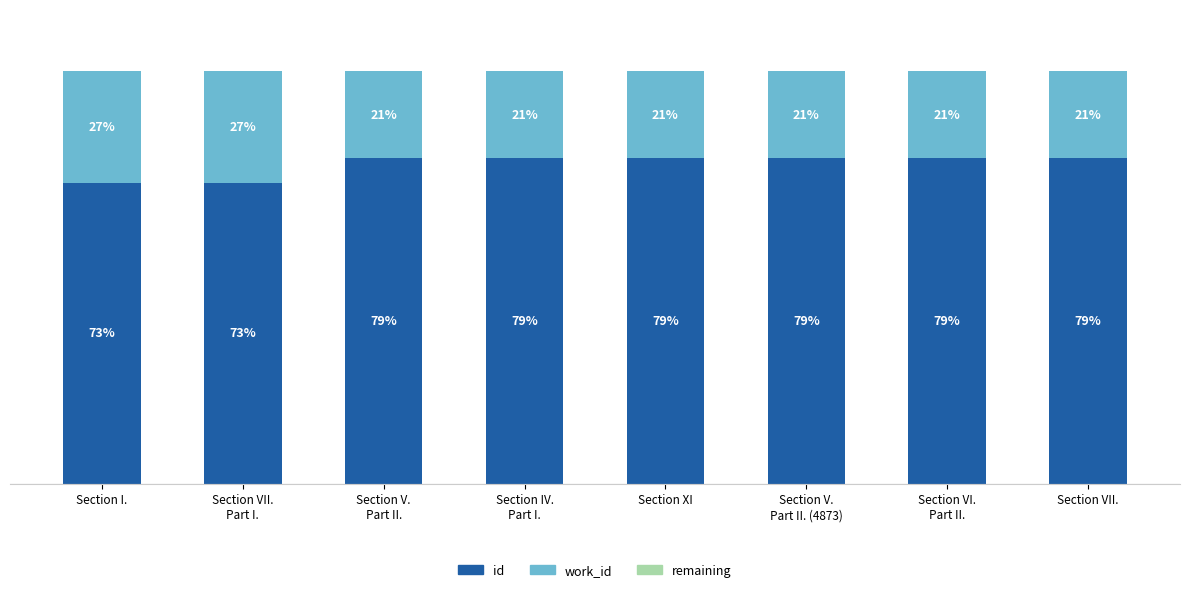

Are the bars grouped side by side (vs. stacked)?

No